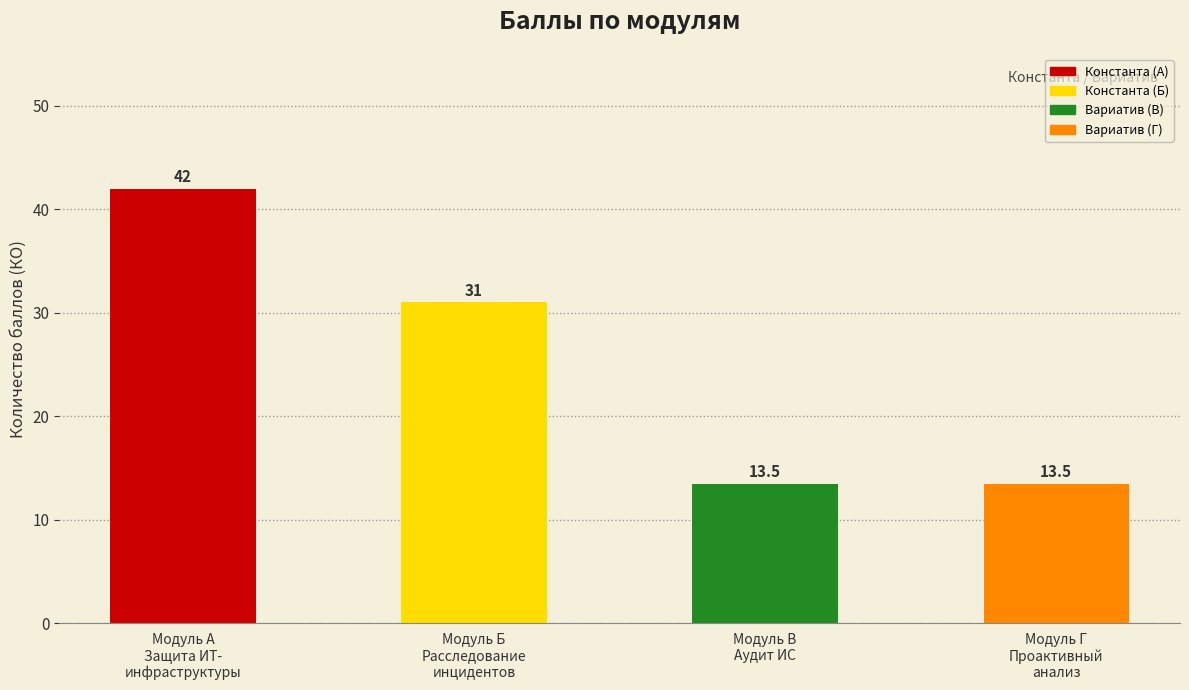

What is the sum of all values?

100.0